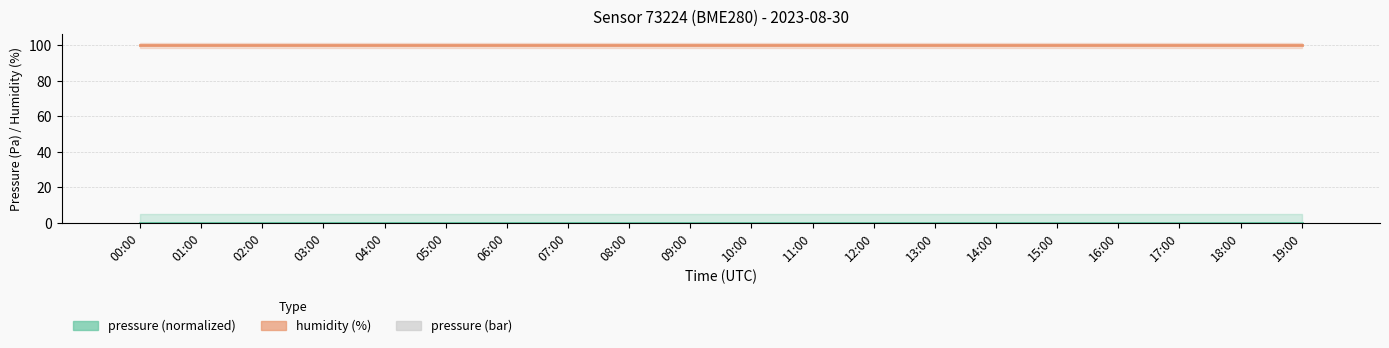

Is the value of pressure (bar) at 06:00 greater than the value of humidity (%) at 17:00?

No